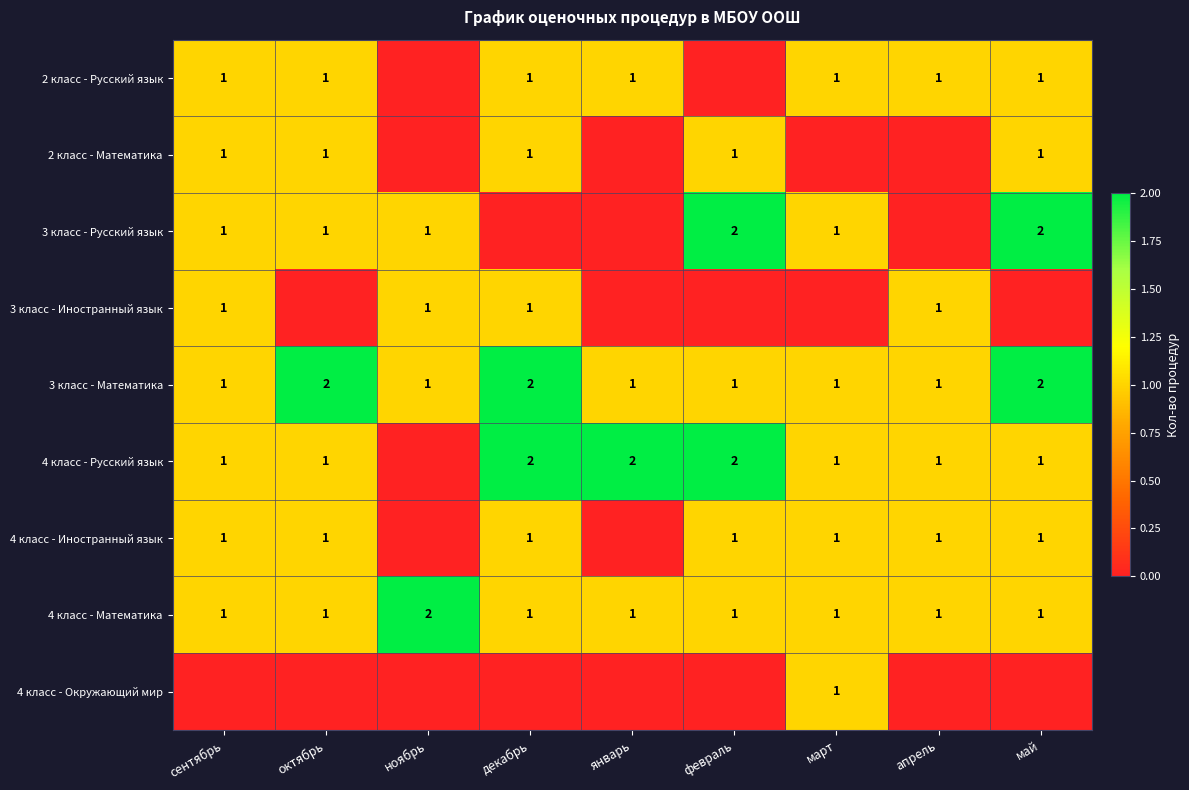

What is the difference between the 4 класс - Русский язык values at май and декабрь?

1